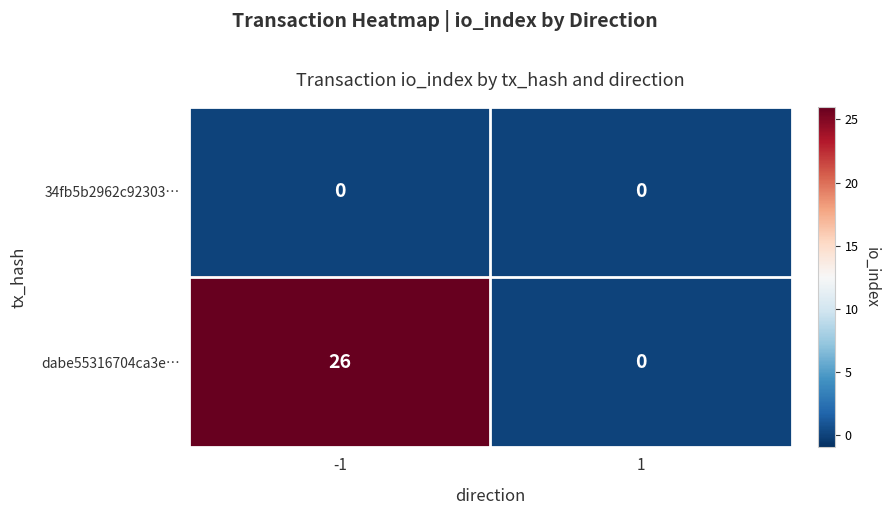

How many series are shown in this chart?

2